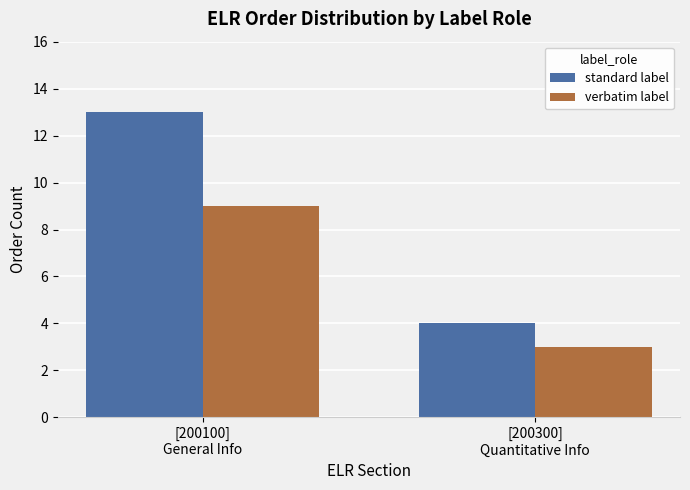

Is the value of standard label at [200300]
Quantitative Info greater than the value of verbatim label at [200100]
General Info?

No